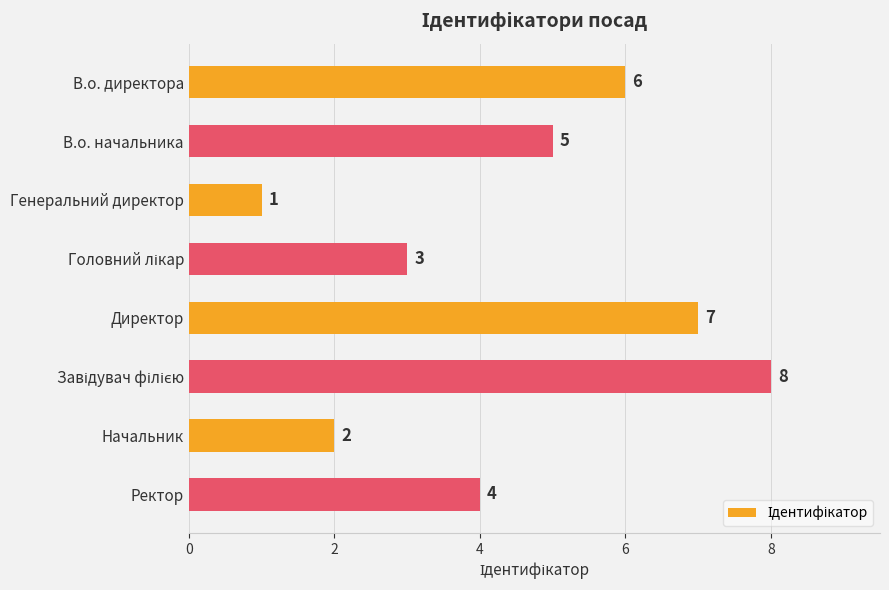

Are the bars grouped side by side (vs. stacked)?

No